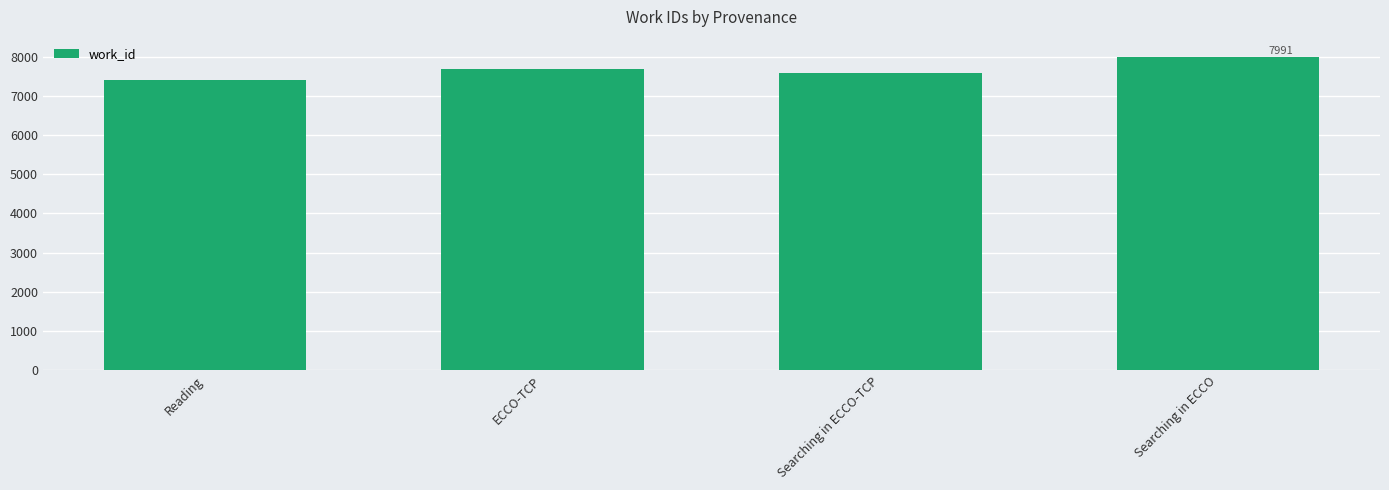

The chart shows a value of 1956 at ECCO-TCP. True or false?

False